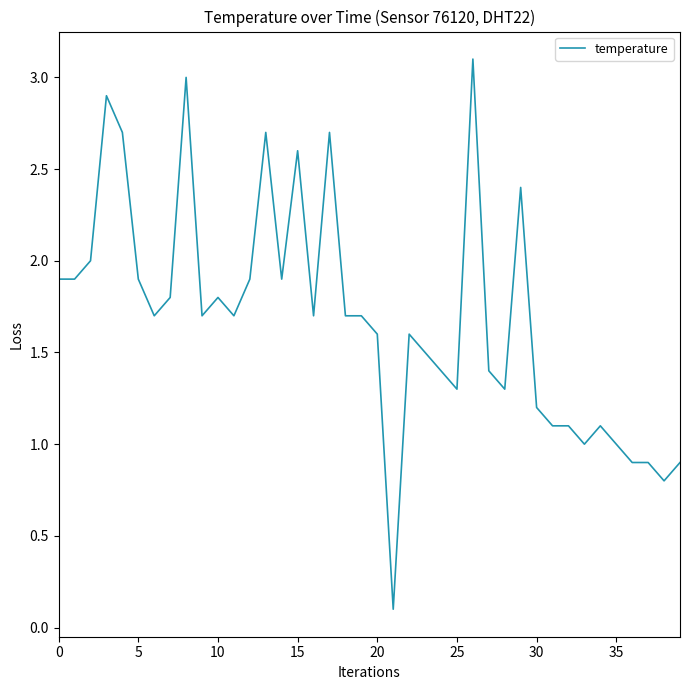

What is the difference between the maximum and second lowest values?

2.3